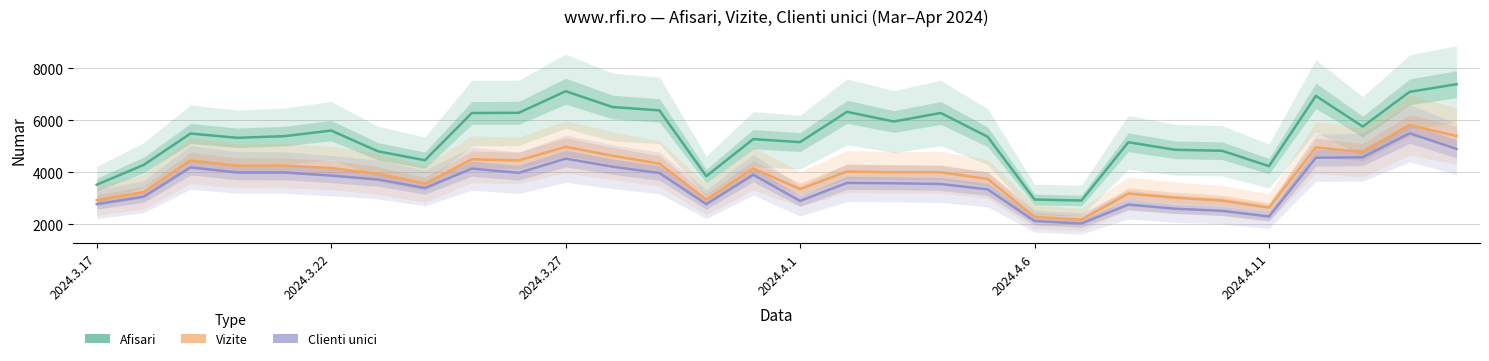

Is the value of Afisari at 2024.3.22 greater than the value of Clienti unici at 7?

Yes